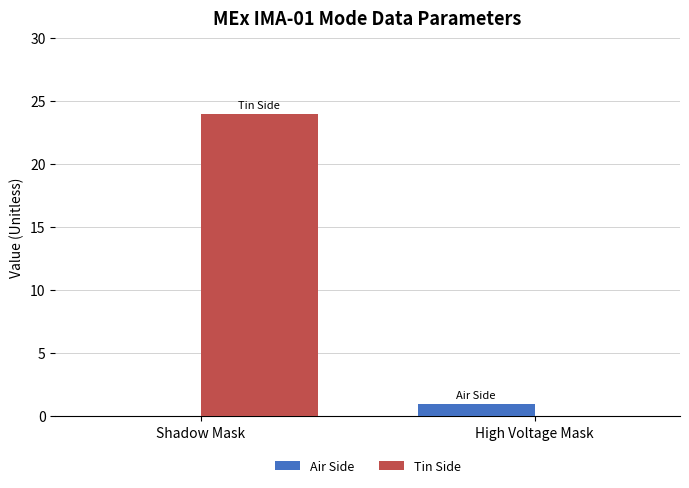

Which category has the highest value in the Tin Side series?

Shadow Mask